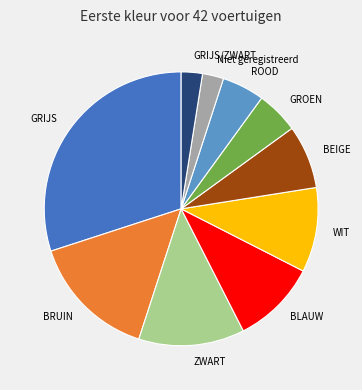

Is it true that GROEN is 1% of the pie?

False